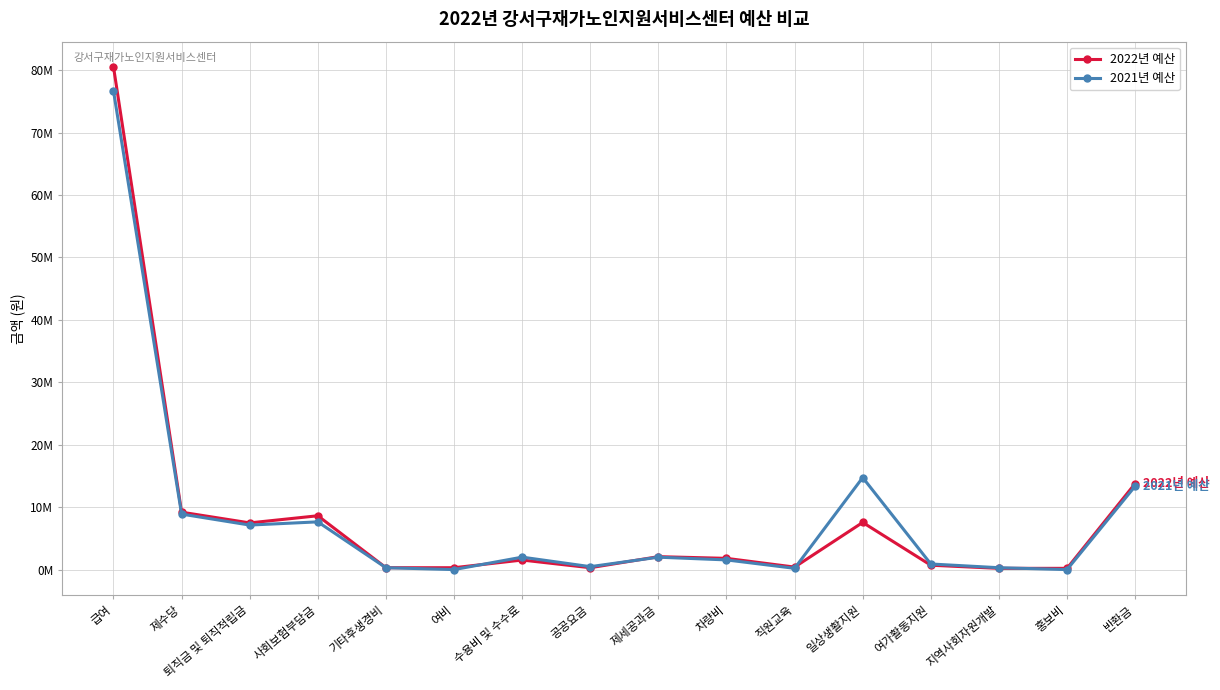

What is the label of the 16th point from the right?

급여